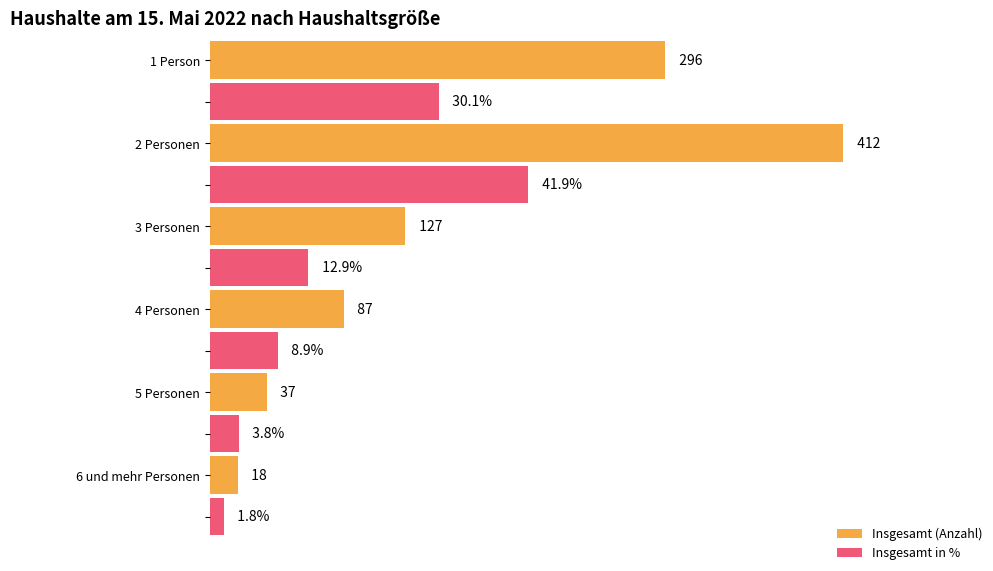

What is the difference between the Insgesamt in % values at 2 Personen and 4 Personen?

33.0